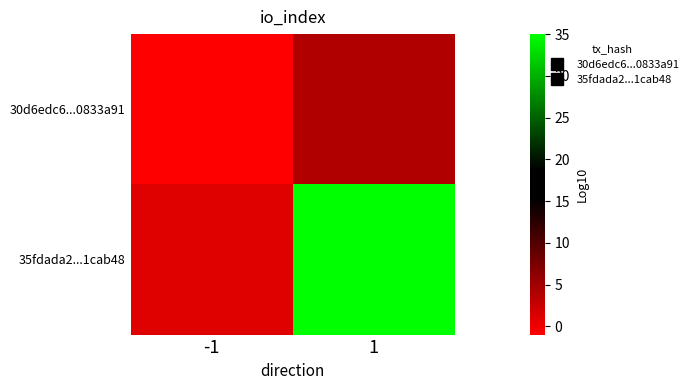

Which series has the largest total across all categories?

35fdada2...1cab48